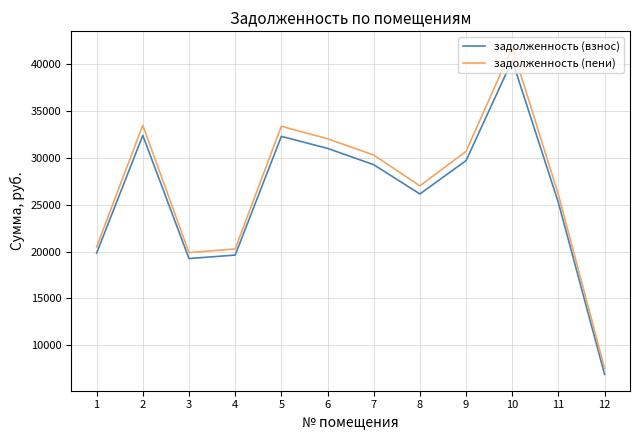

Which label corresponds to the smallest value in the chart?

12